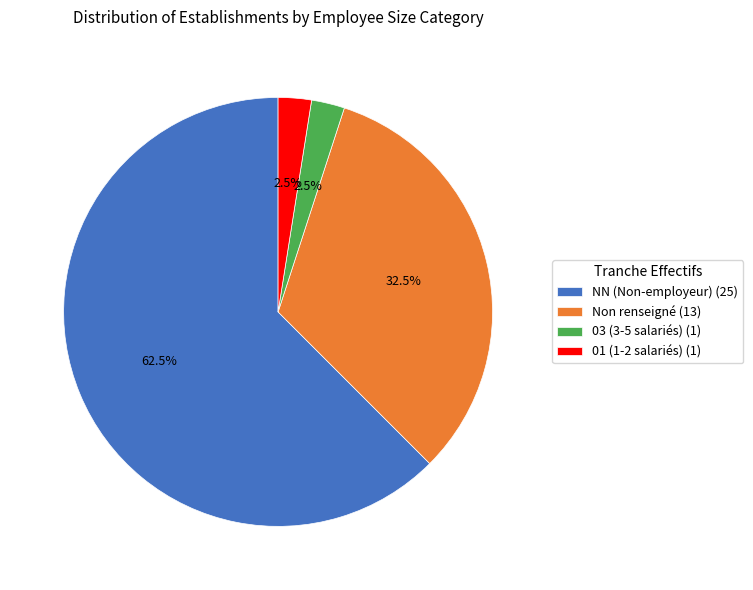

Does any single category account for the majority?

Yes